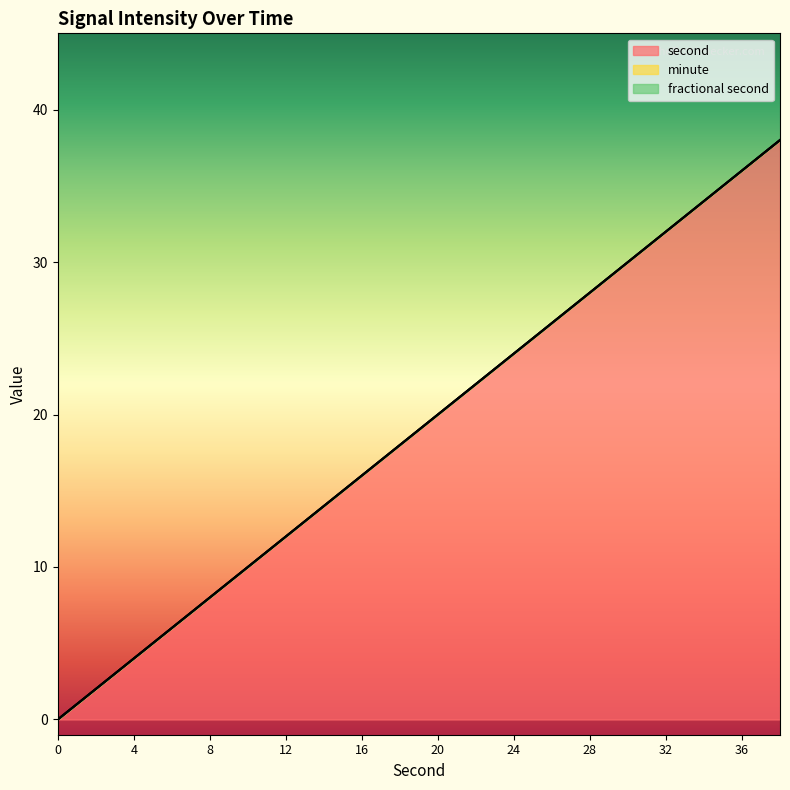

The value of fractional second at 12 is 0. True or false?

True